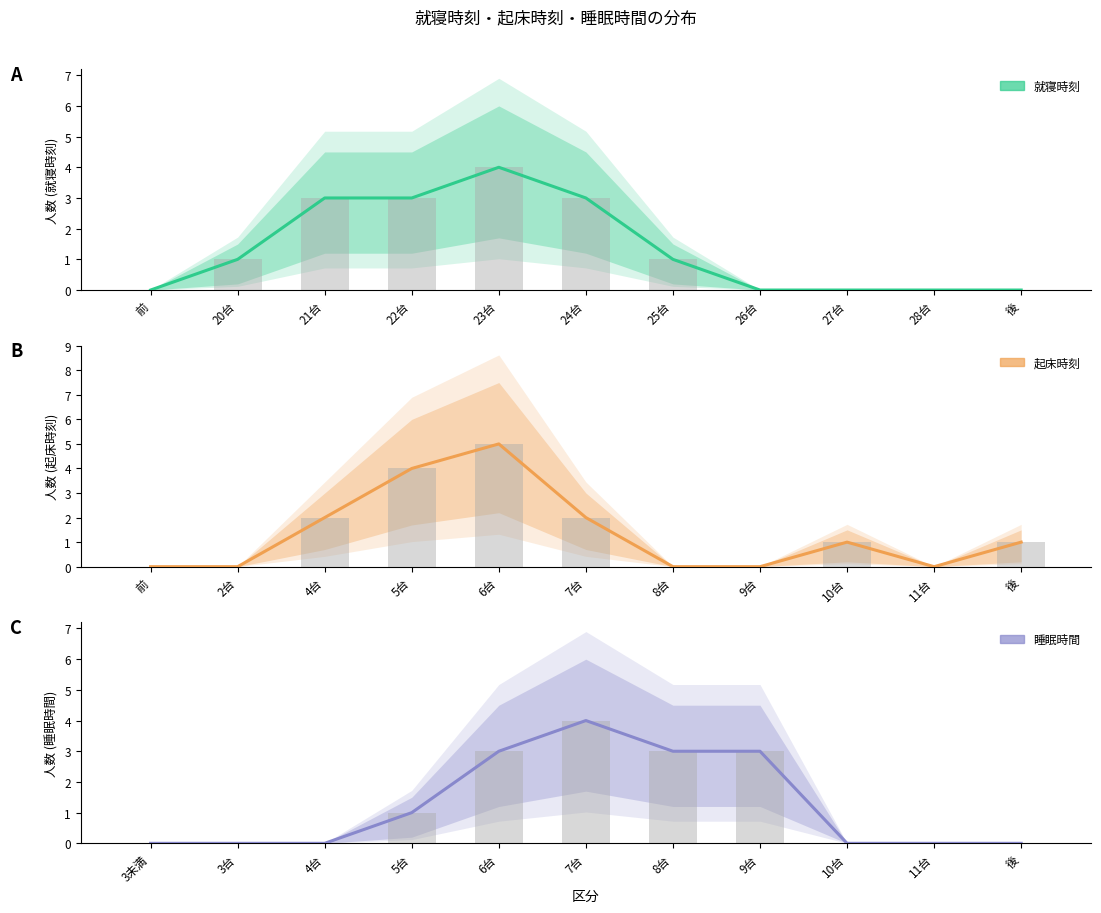

Which series has the largest total across all categories?

就寝時刻